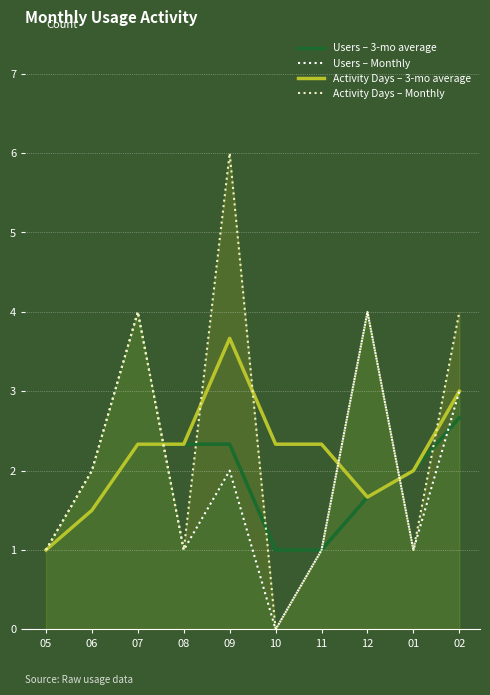

The Users – Monthly series shows 4.0 at 12. True or false?

True